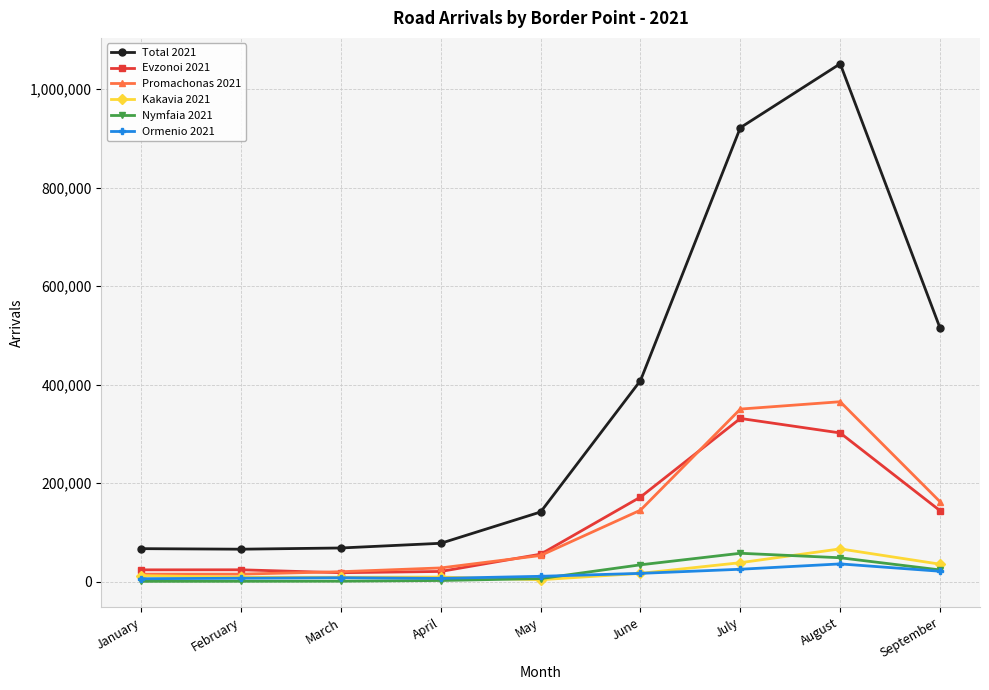

At which category is the sum across all series the highest?

August